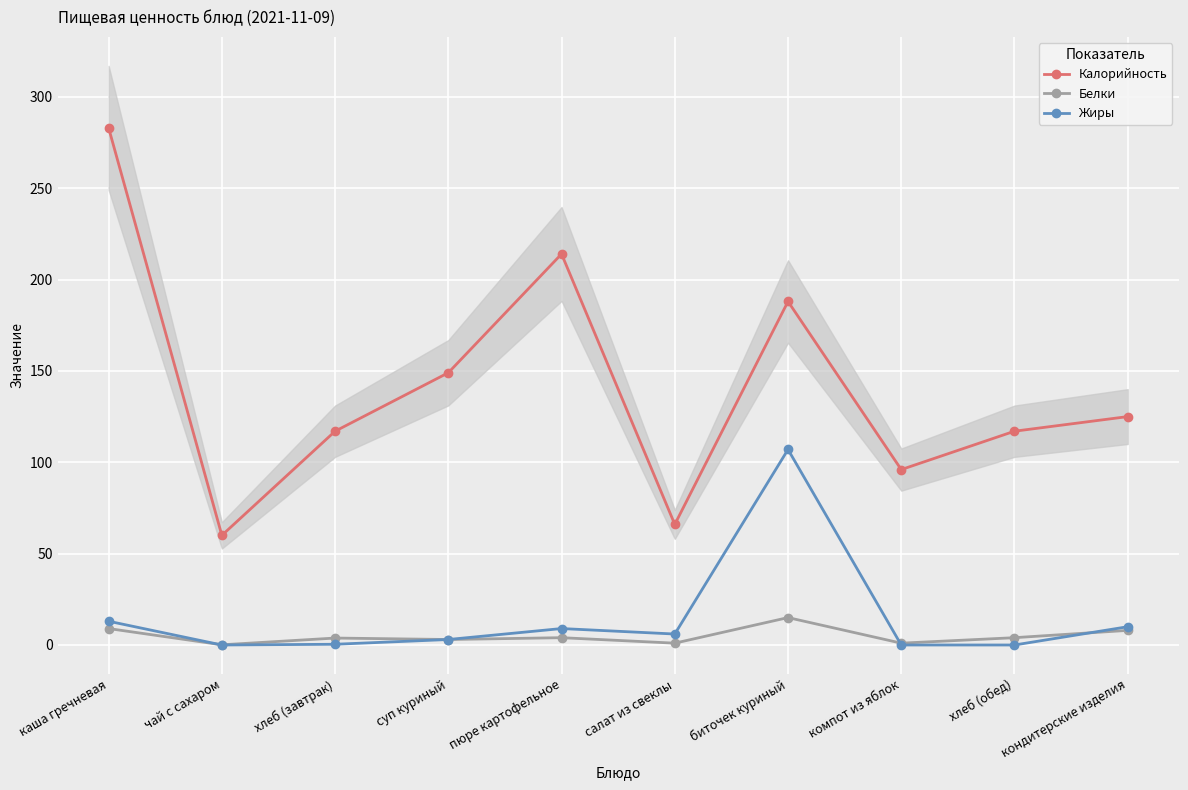

True or false: Жиры has more than 2 points higher than both neighbors.

False